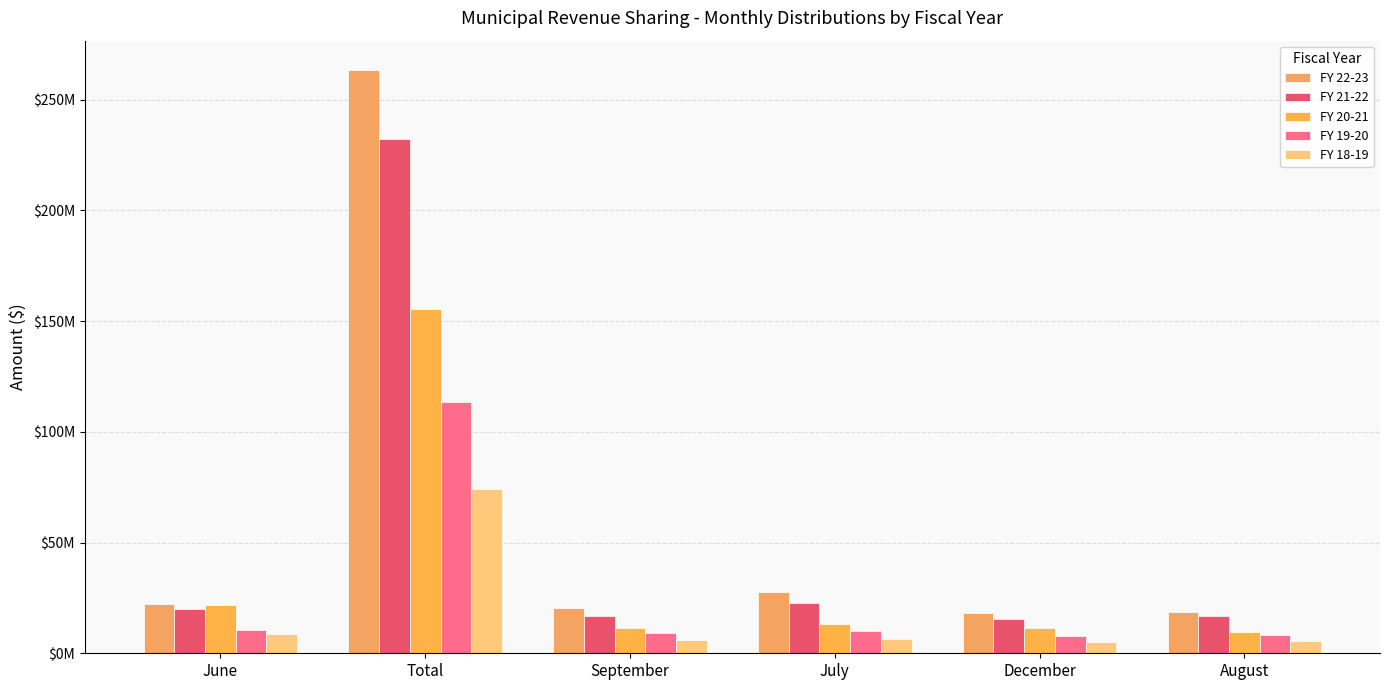

At how many categories does at least one series exceed 251761004?

1